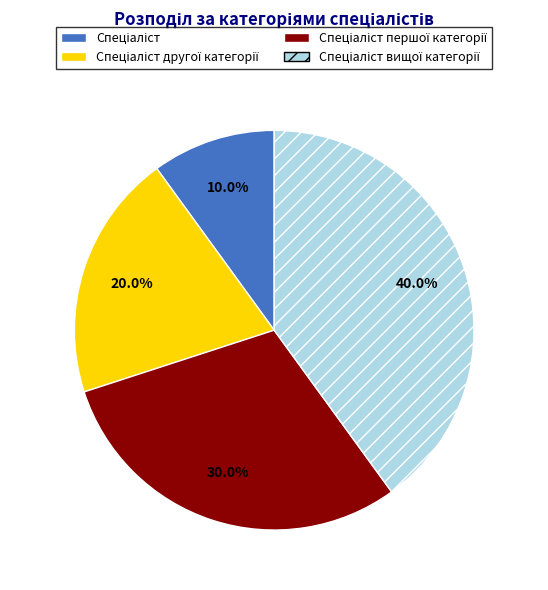

Is there a majority slice in this chart?

No